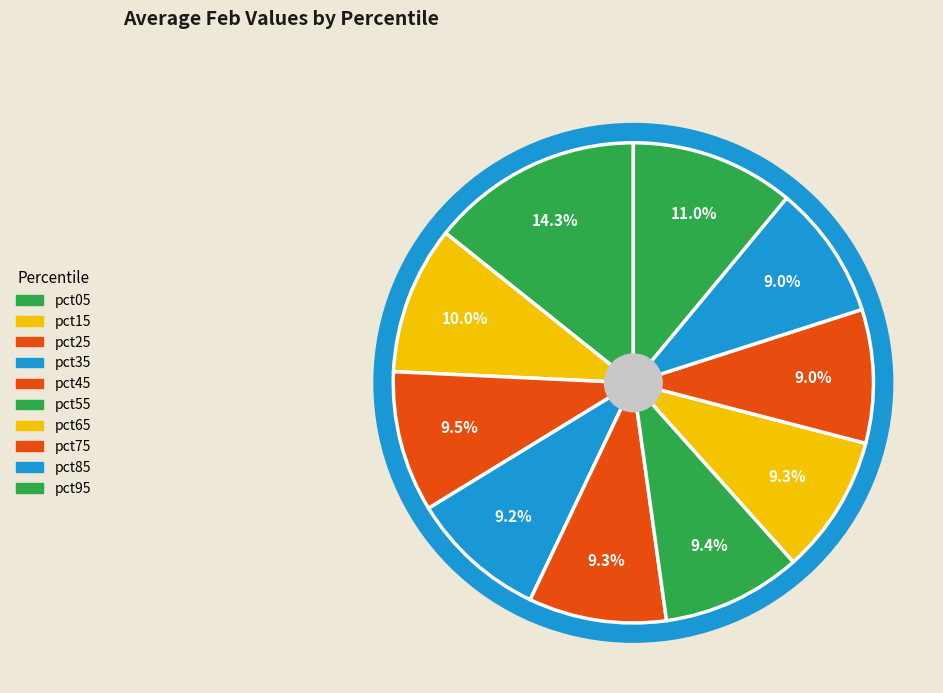

How many segments does this pie chart have?

10